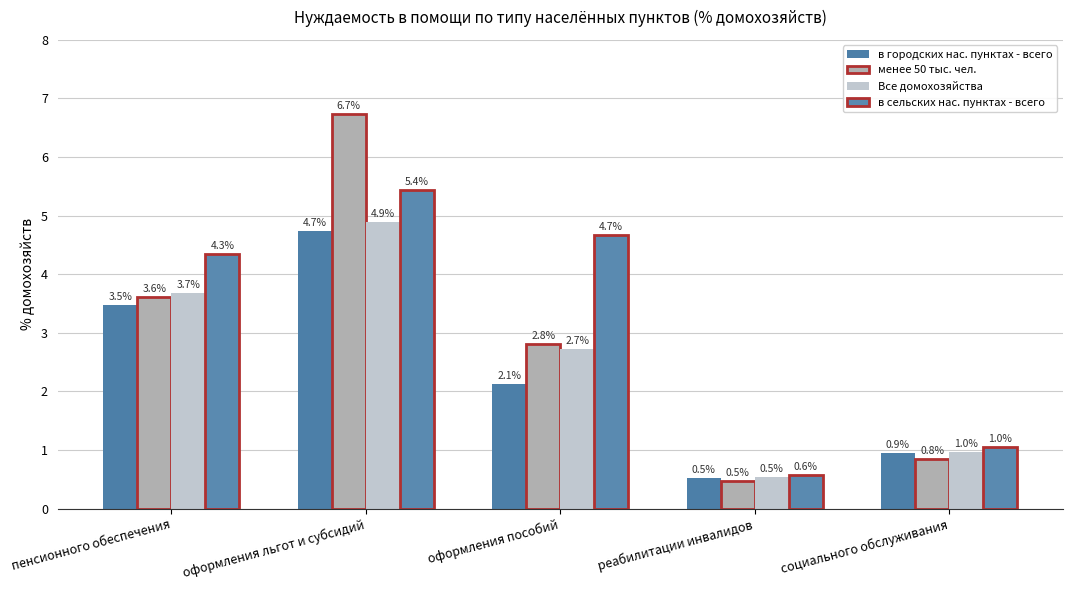

What is the minimum value for Все домохозяйства?

0.5